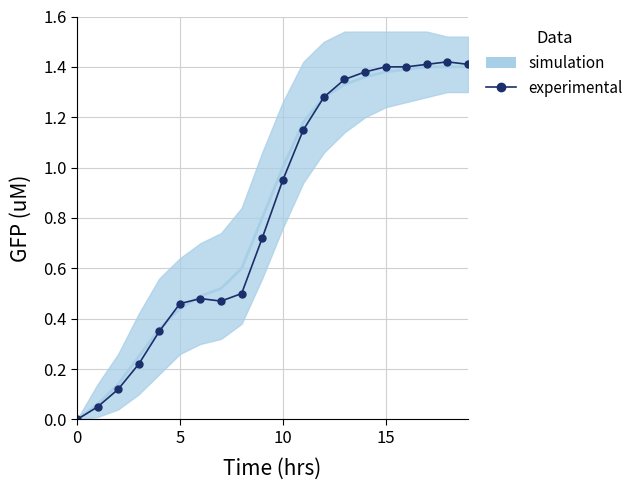

True or false: the data has more than 1 interior local peaks.

True